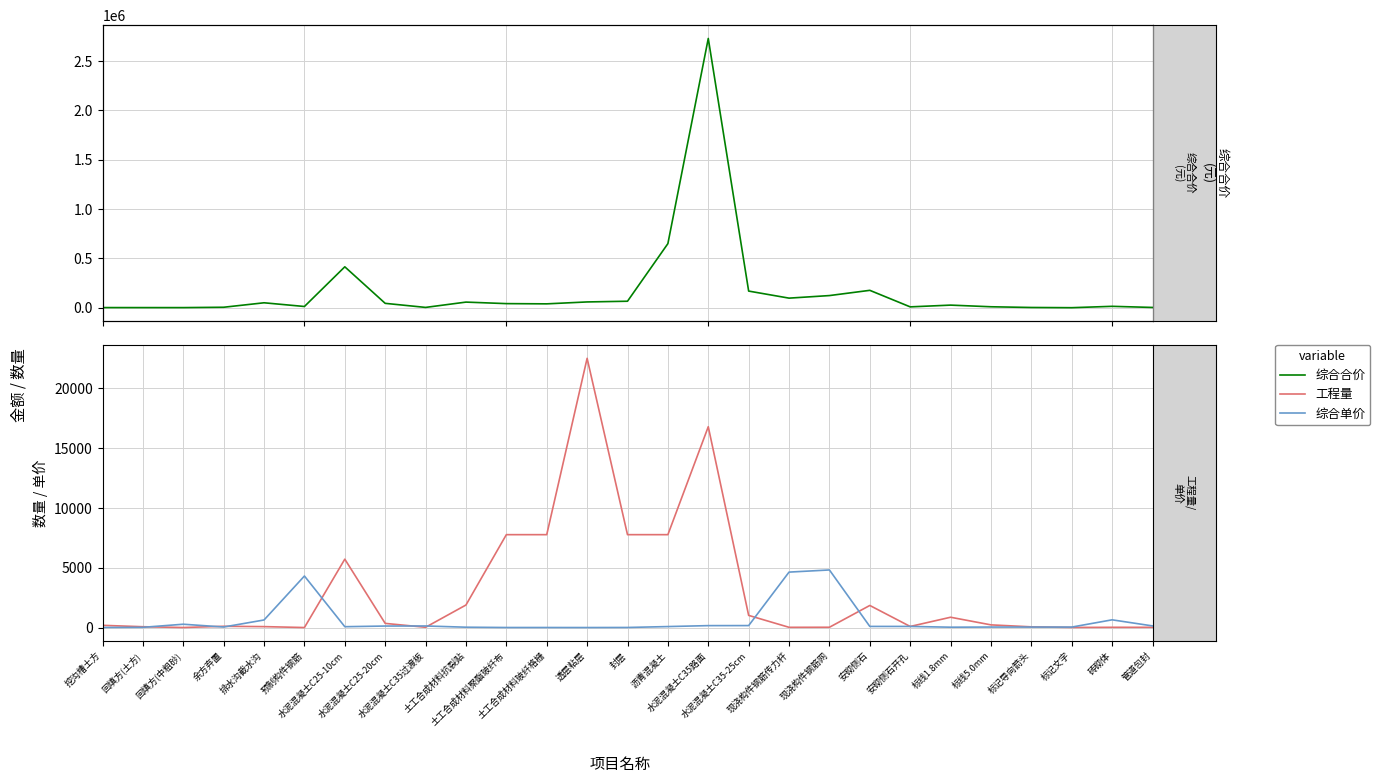

What is the average value of the 综合单价 series?

617.5